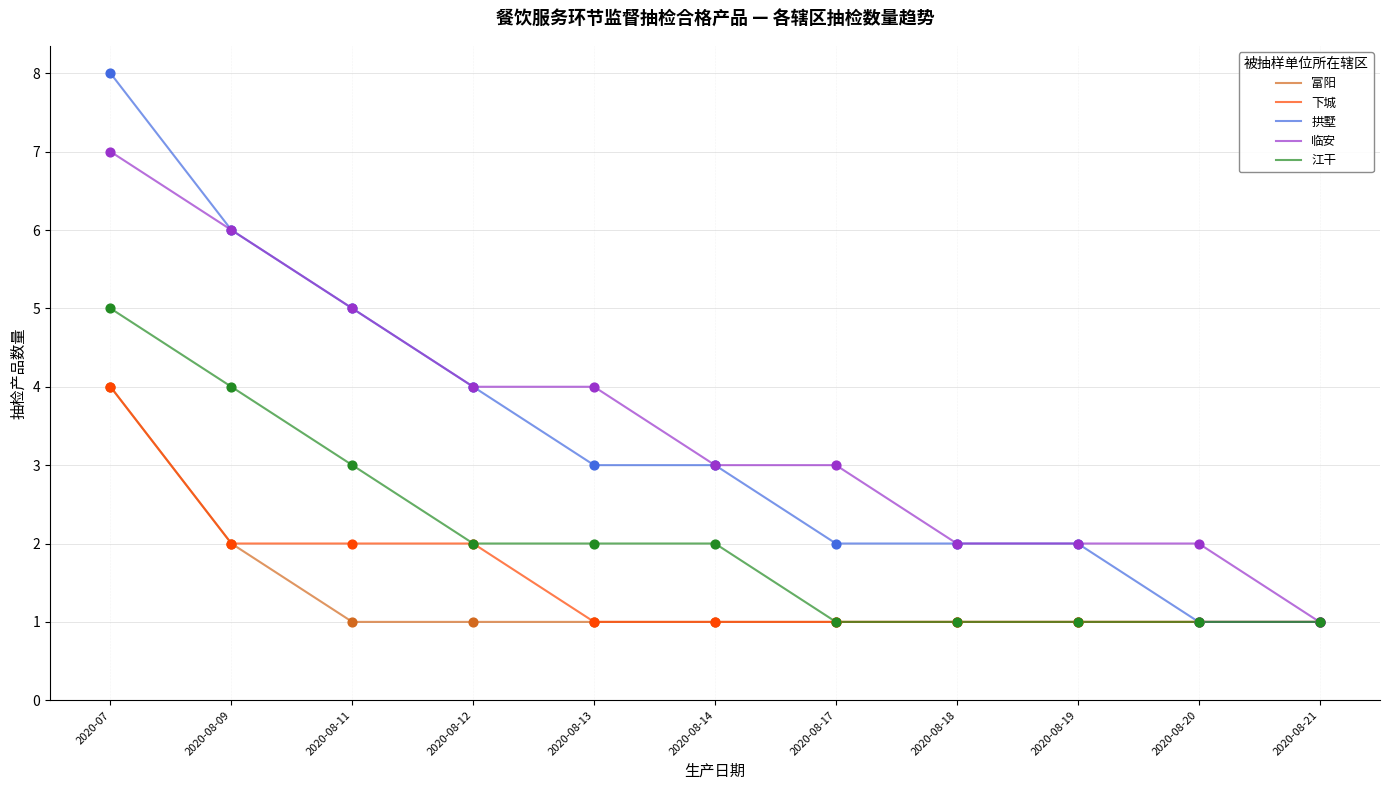

What is the total value across all series at 2020-08-13?

11